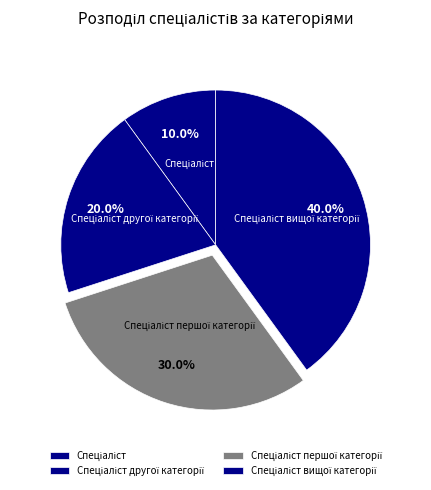

Is there a majority slice in this chart?

No